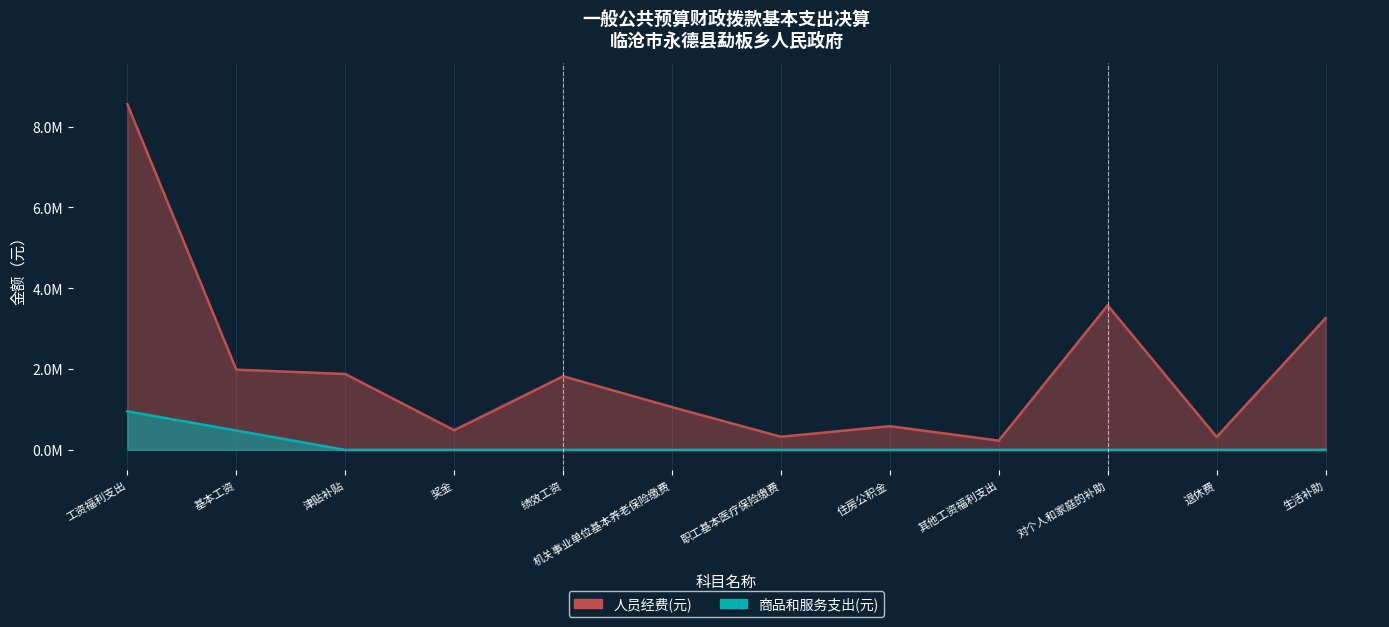

True or false: 商品和服务支出(元) and 人员经费(元) cross at least once.

False